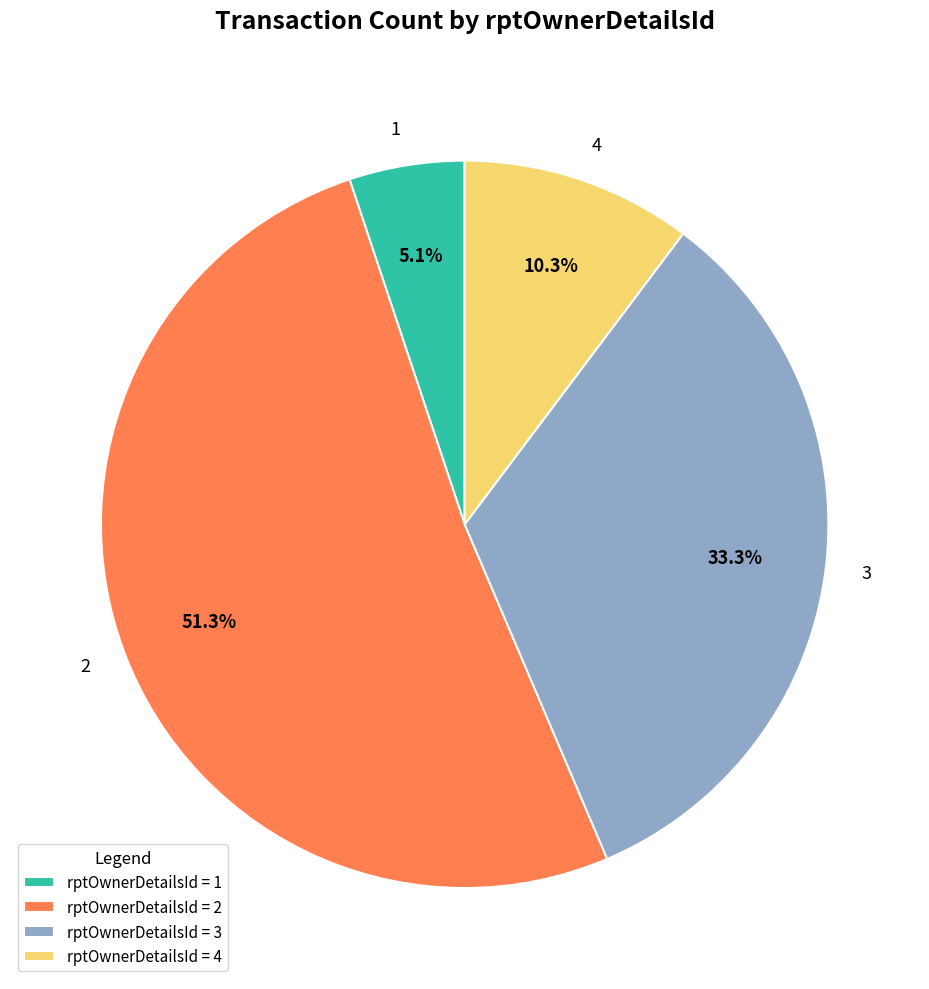

Does 2 represent more than half of the total?

Yes